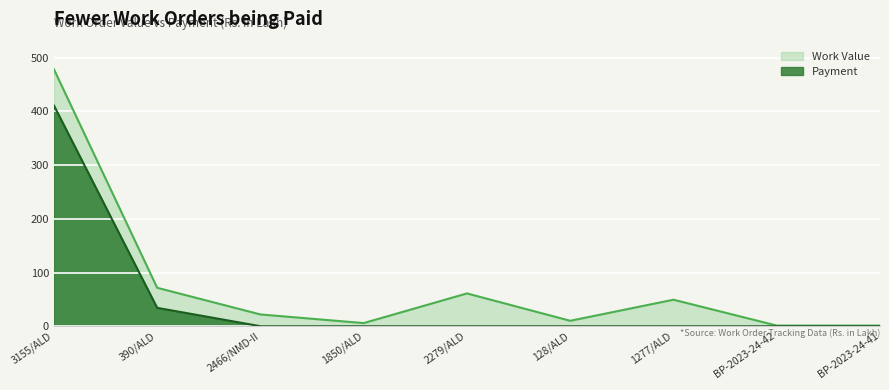

What is the greatest value displayed?

478.6